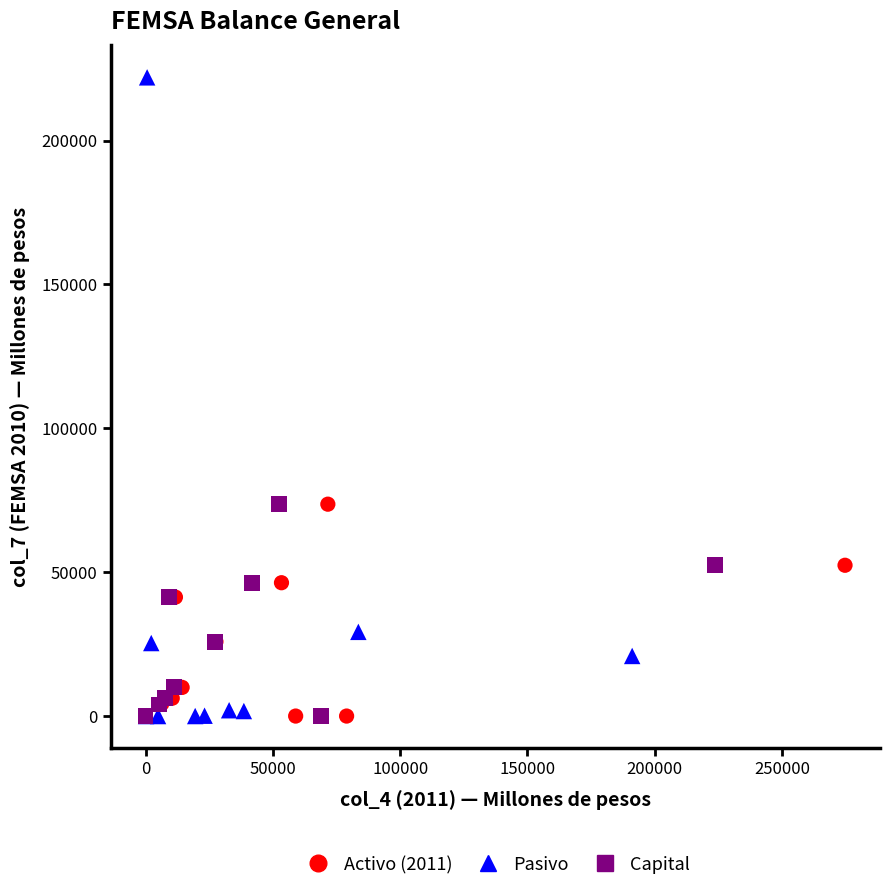

Which series has the widest spread of Y values?

Pasivo